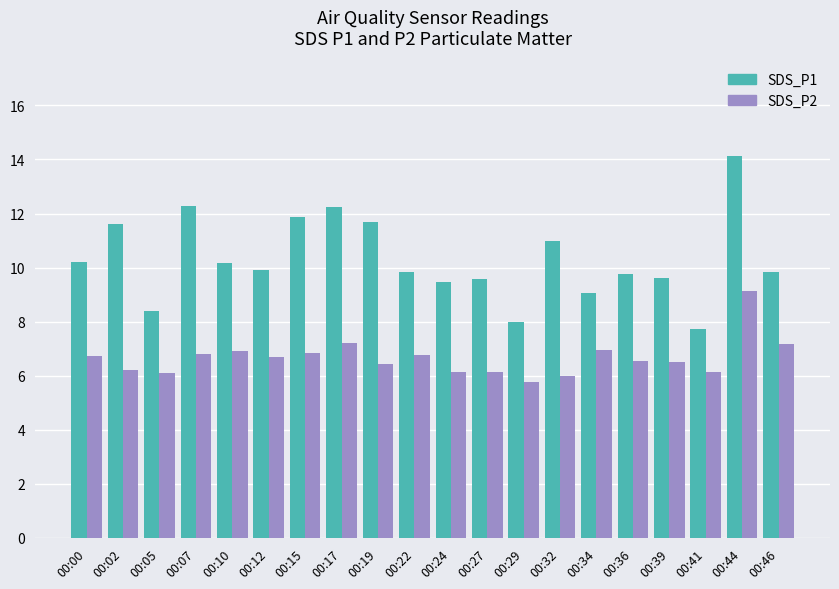

What is the minimum value for SDS_P1?

7.7